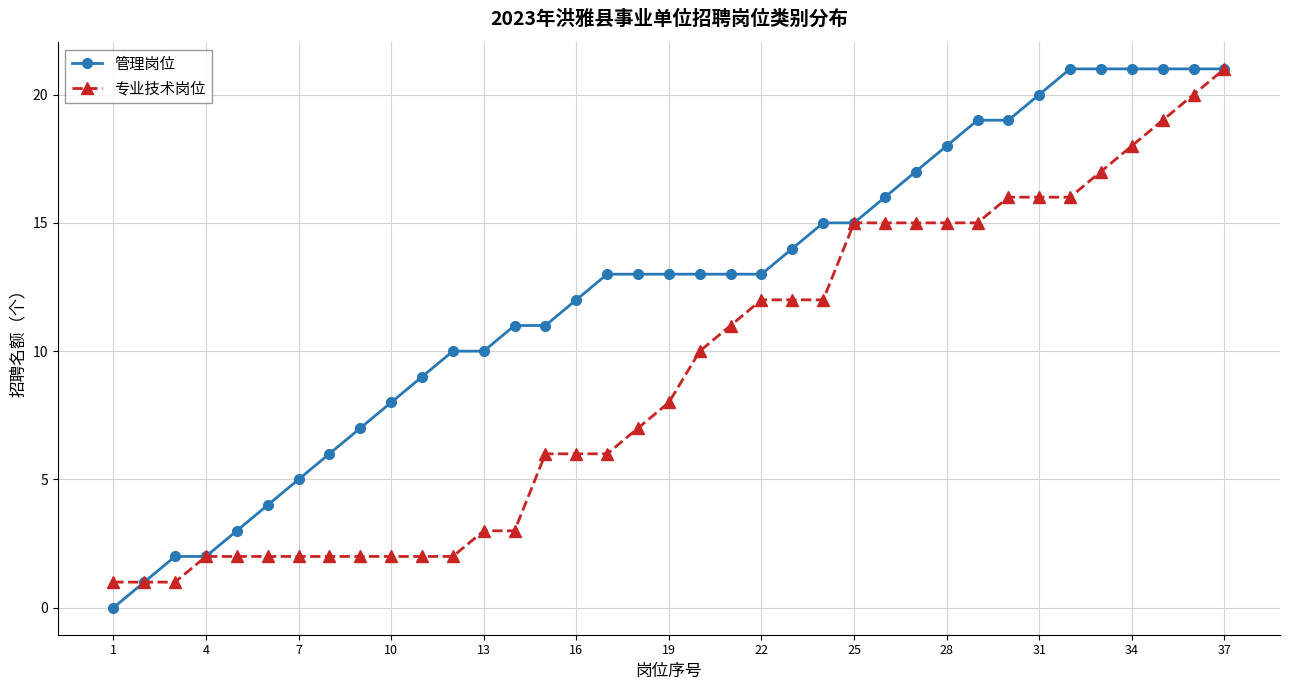

Which series has the largest total across all categories?

管理岗位